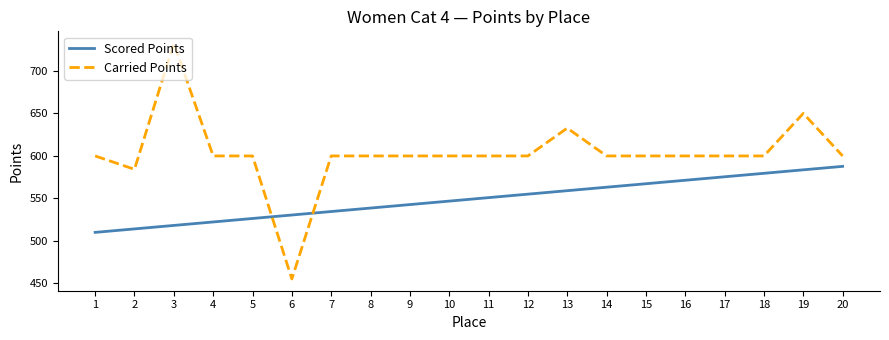

True or false: Carried Points and Scored Points cross at least once.

True